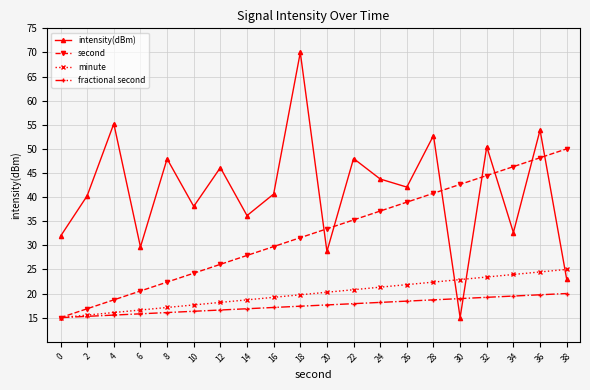

What is the value of the minute point at the 9th from the left?

19.2